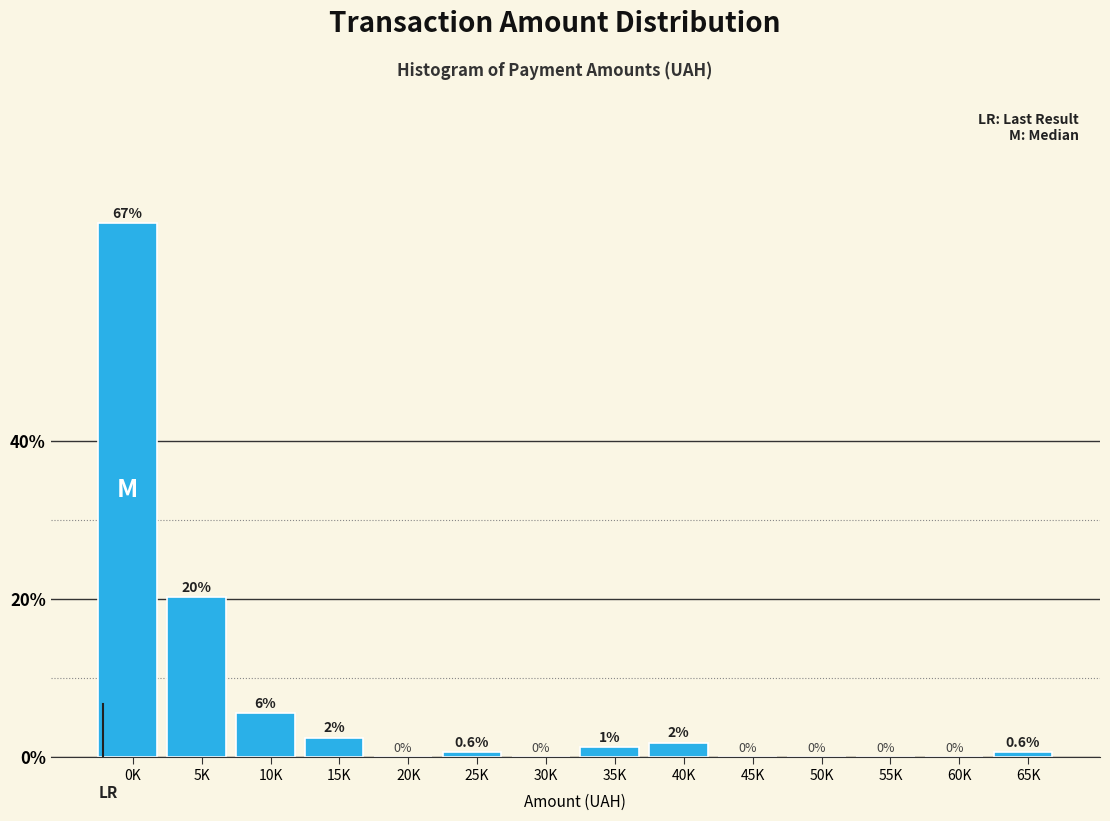

Is it true that the value at 55K is 37.8?

False